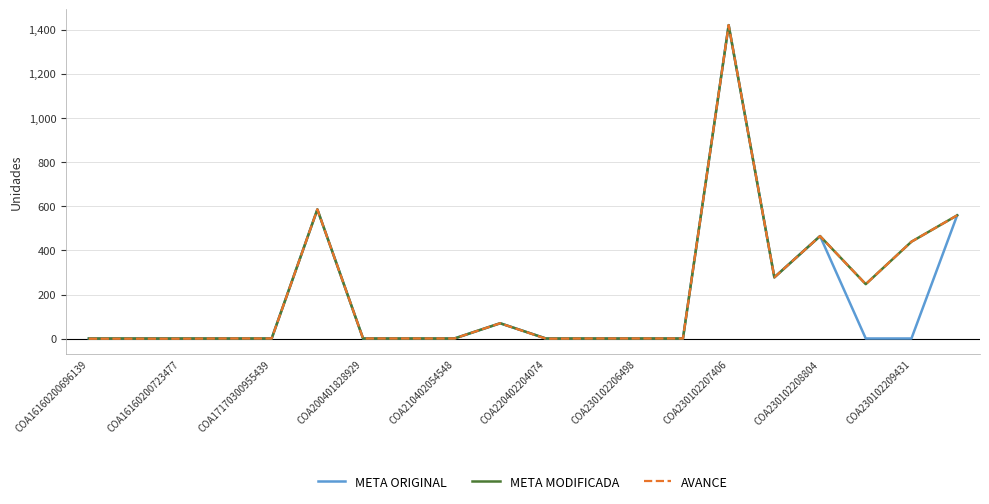

What is the difference between the maximum and minimum values in the AVANCE series?

1421.0